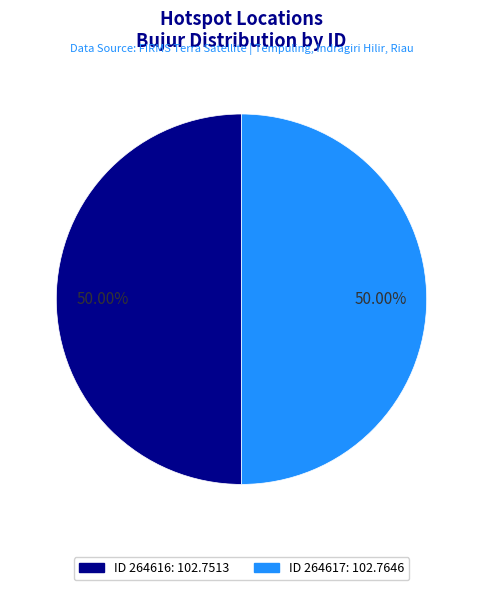

Count the number of slices in the pie.

2